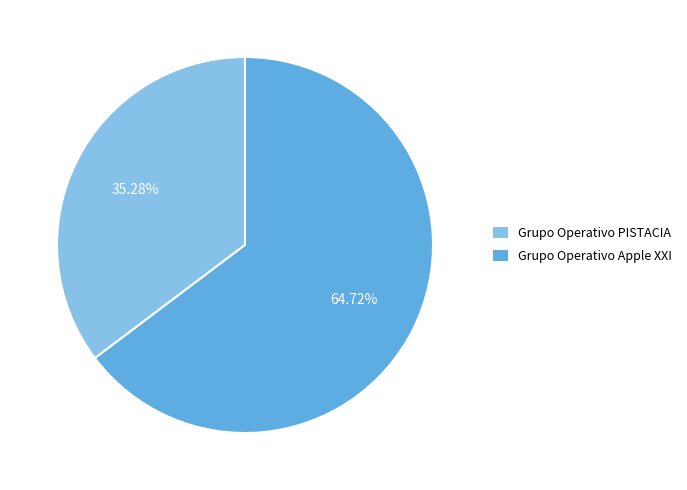

Do Grupo Operativo PISTACIA and Grupo Operativo Apple XXI together represent more than half of the pie?

Yes